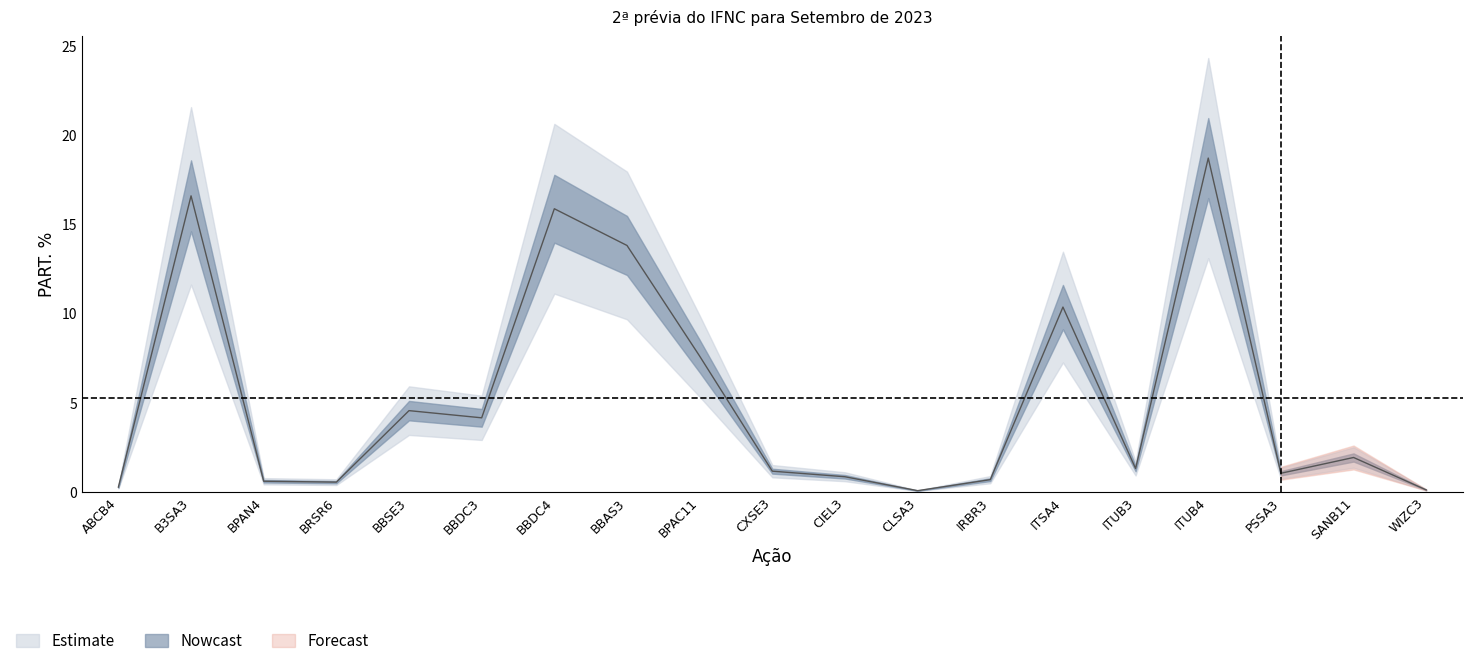

Does the chart display data point markers on the line(s)?

No